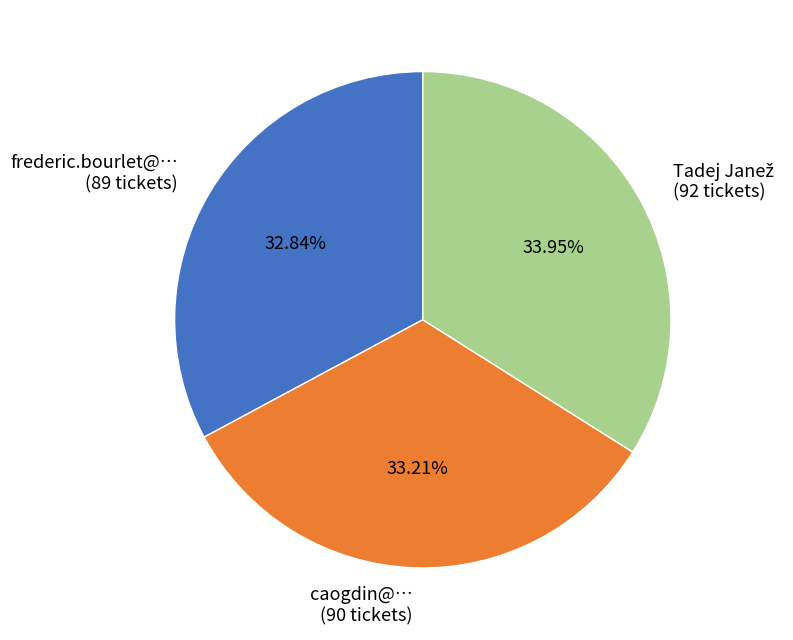

Count the number of slices in the pie.

3